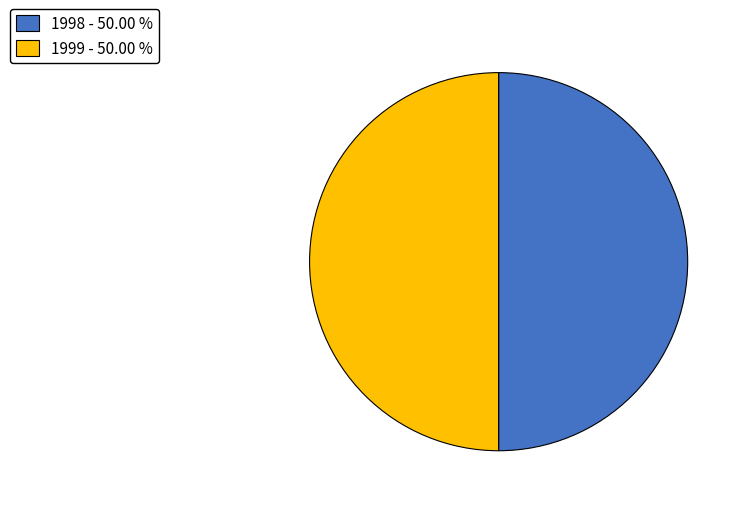

Approximately how many times larger is the value at 1999 - 50.00 % compared to 1998 - 50.00 %?

1.0